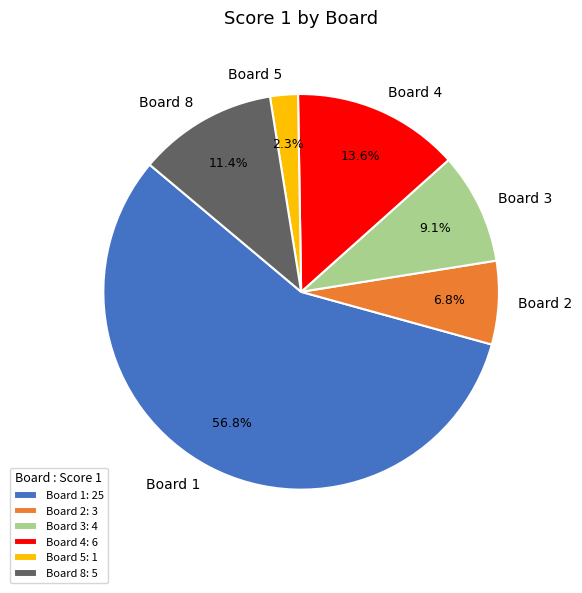

Does Board 1 account for over 50% of the chart?

Yes